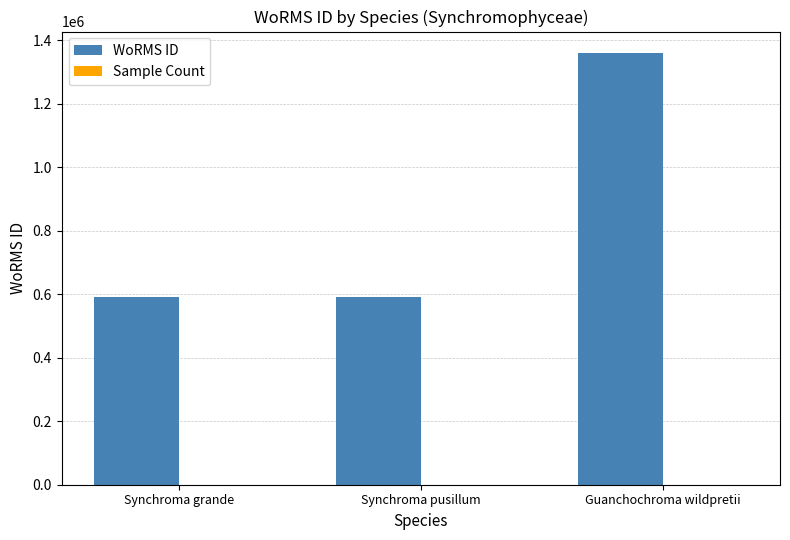

Which label corresponds to the largest value in the chart?

Guanchochroma wildpretii